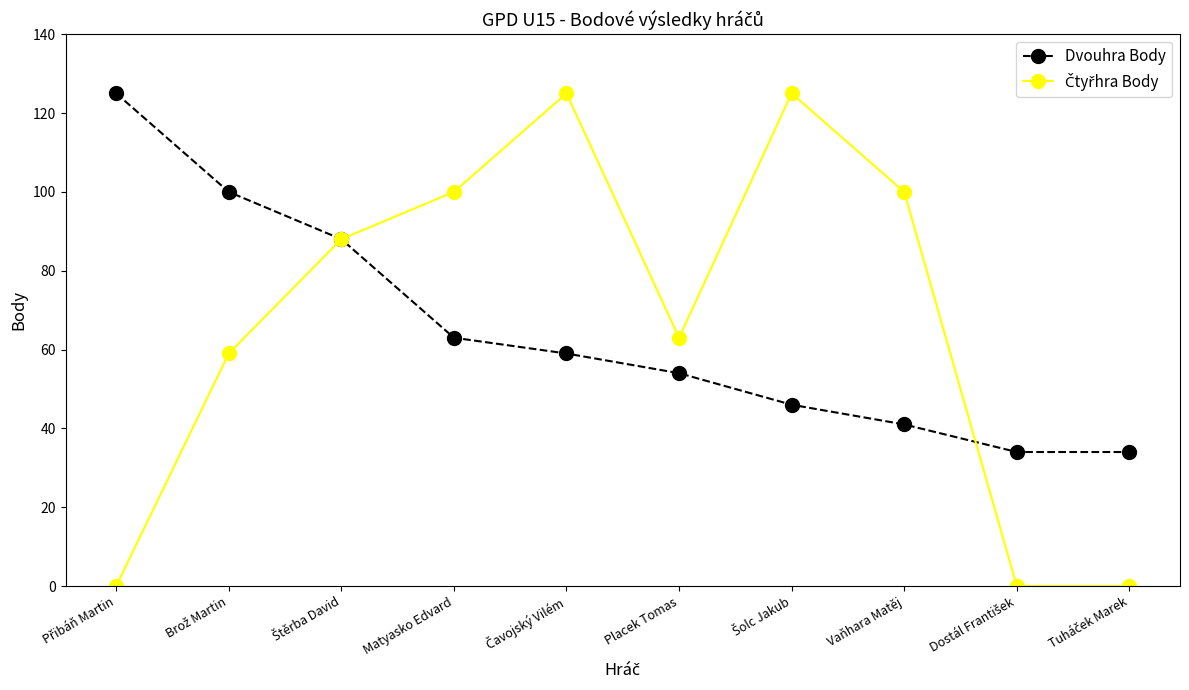

What is the value of the Dvouhra Body point at the 4th from the left?

63